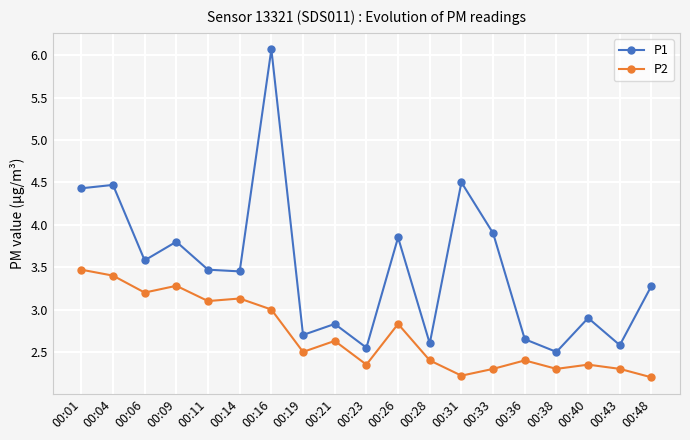

The P2 series shows 1.2 at 00:40. True or false?

False